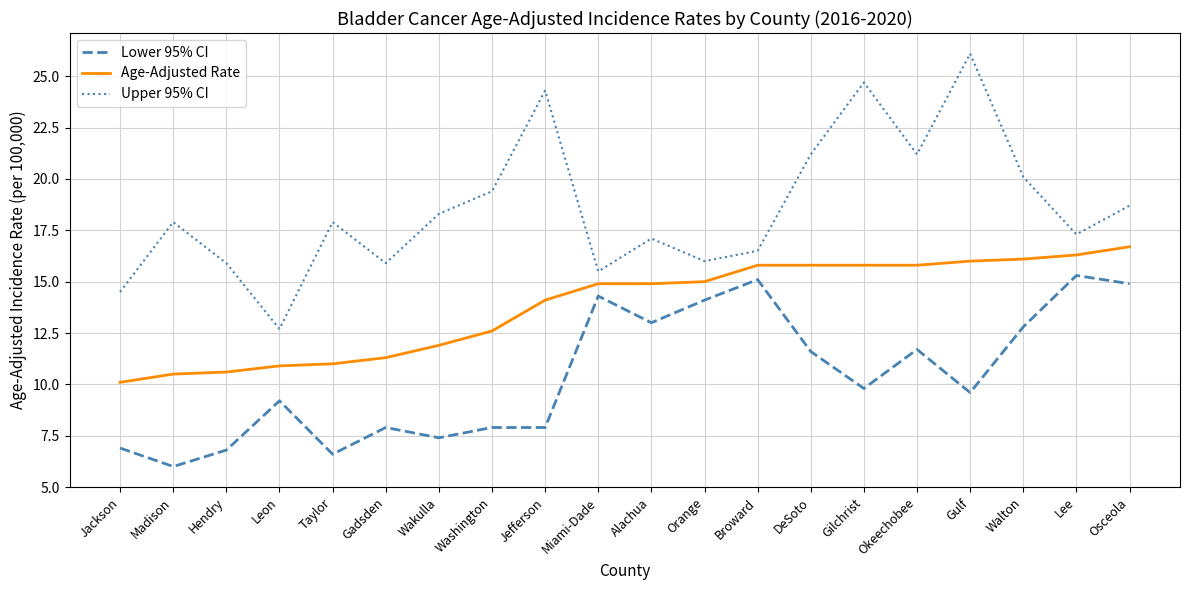

Which series has the largest range (max minus min)?

Upper 95% CI